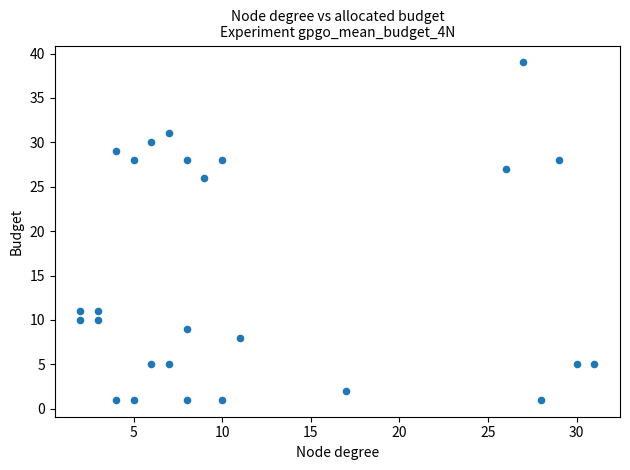

What Y value in the scatter plot is closest to 20?

26